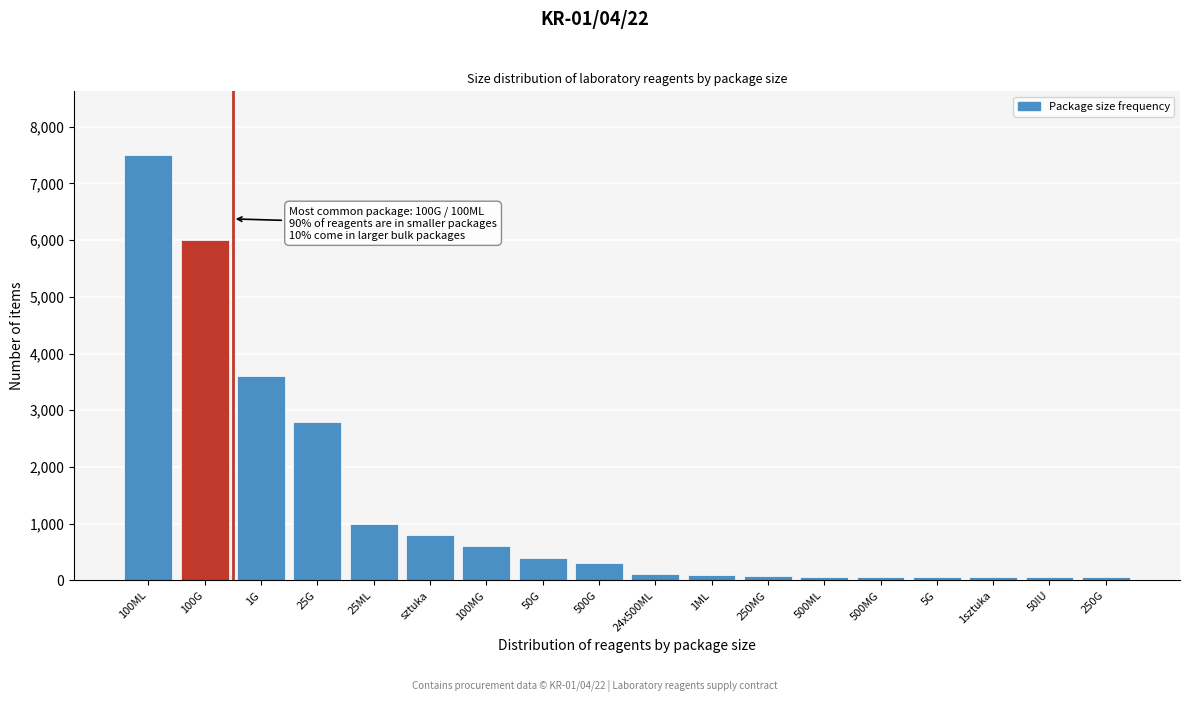

Is it true that the value at 1G is 3600?

True